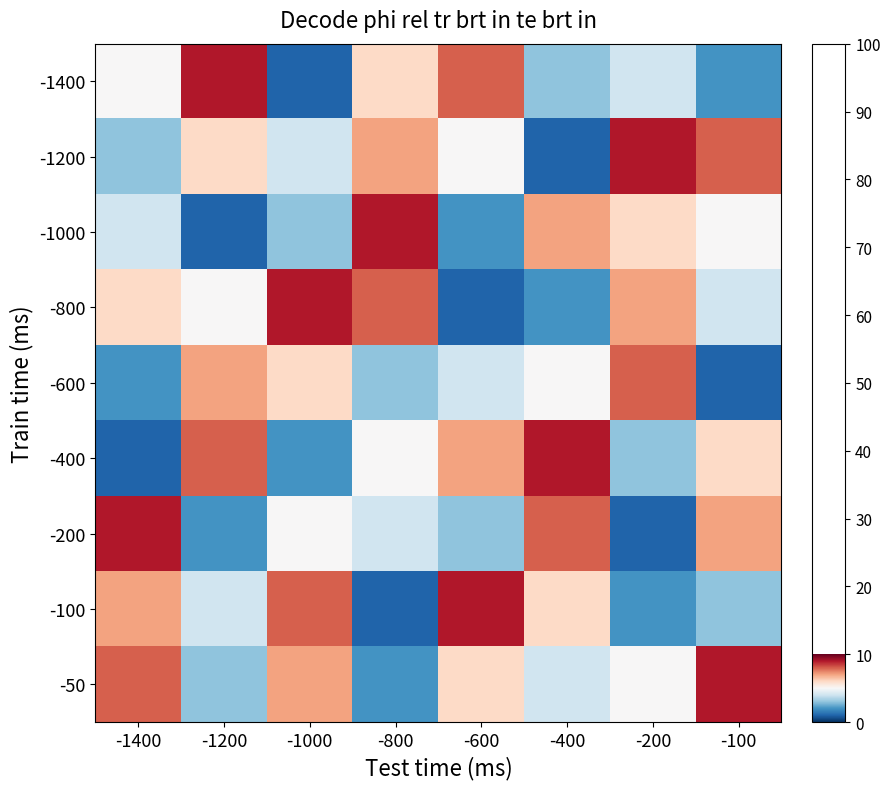

How many data points does each series have?

8